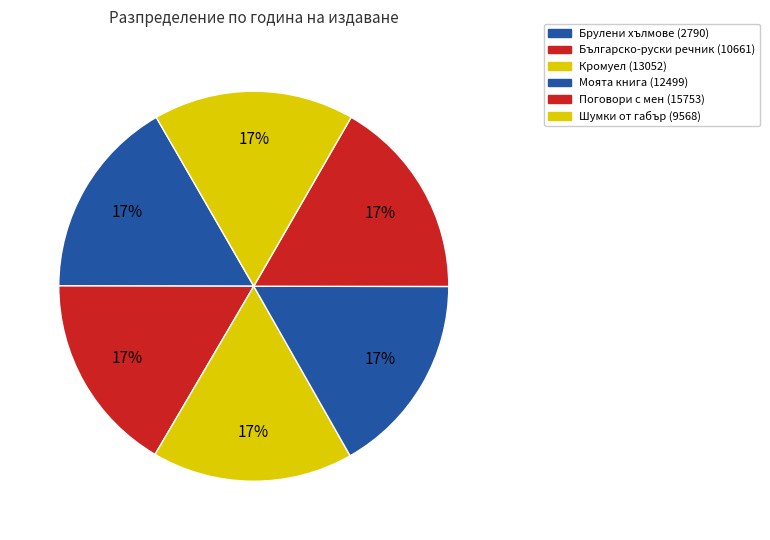

How many segments does this pie chart have?

6